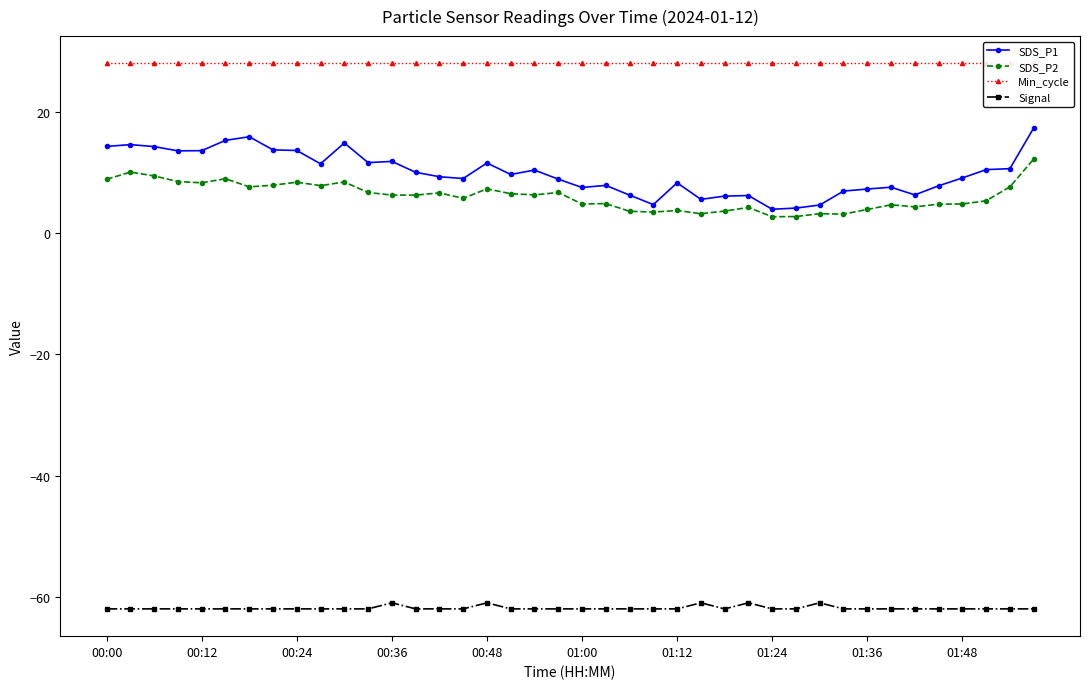

List the series in order of their peak value, lowest first.

Signal, SDS_P2, SDS_P1, Min_cycle